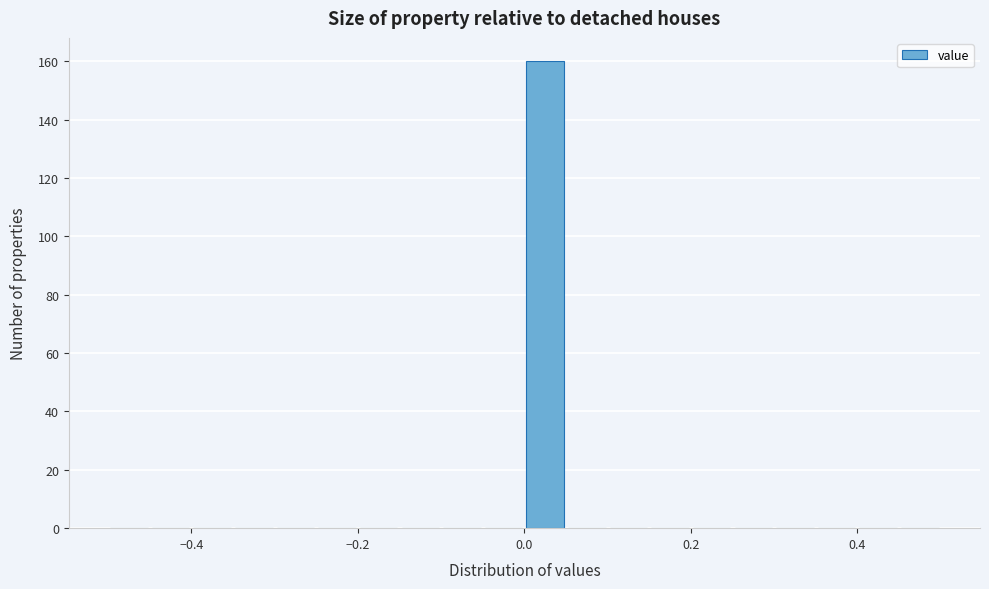

Around what value on the x-axis is the tallest bar? Give the approximate position of its centre, as read against the axis.

0.02